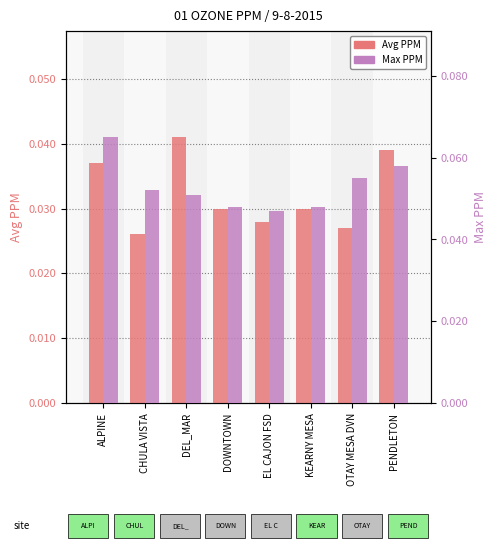

Which series has the largest total across all categories?

Max